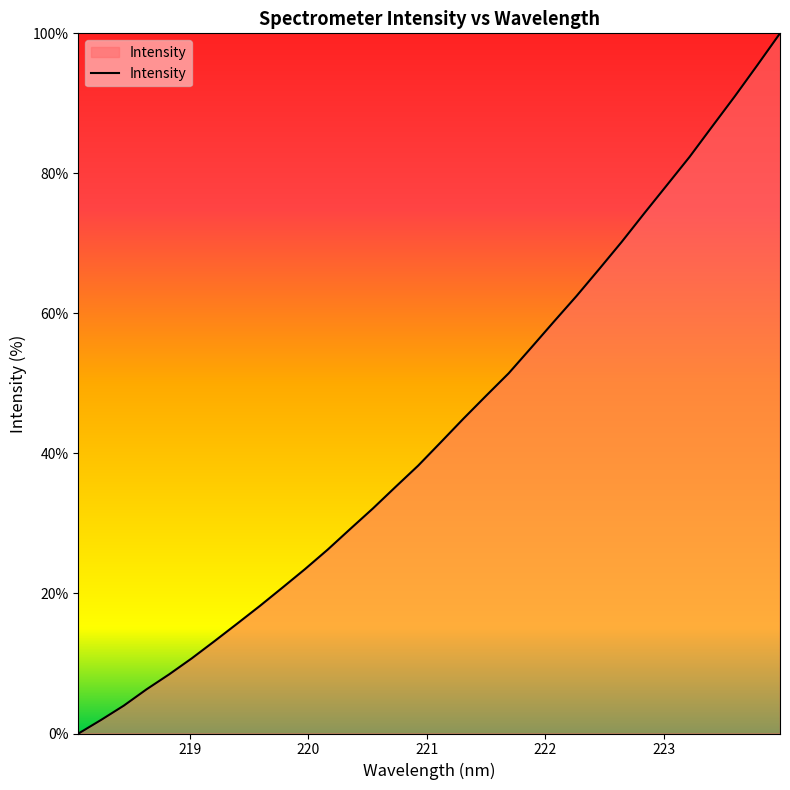

What is the maximum value shown in the chart?

100.0